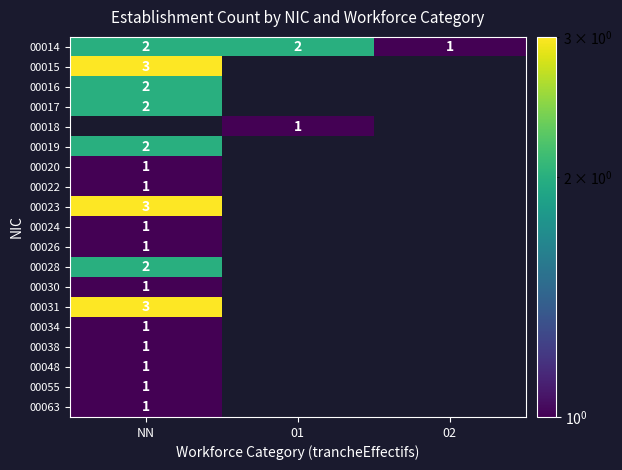

What is the spread (max minus min) of values at 01?

1.0